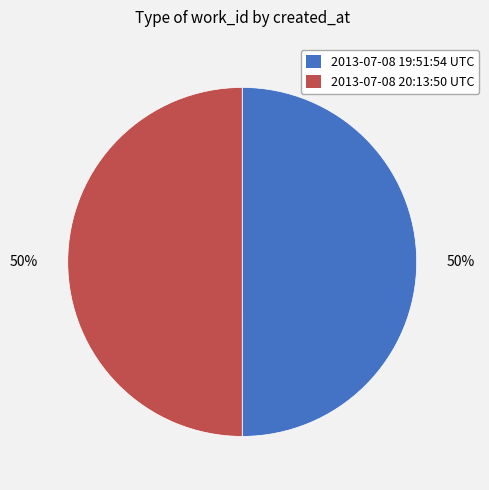

To the nearest percent, what is the combined percentage of 2013-07-08 19:51:54 UTC and 2013-07-08 20:13:50 UTC?

100%